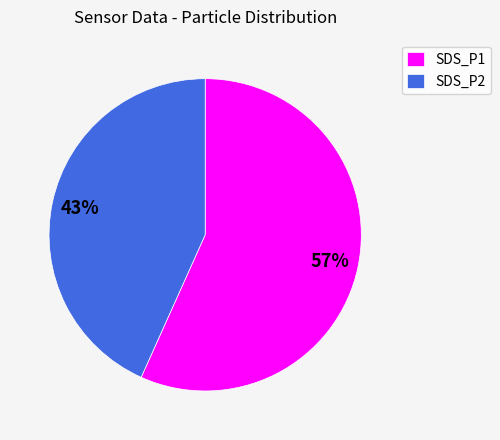

What percentage is the SDS_P1 slice, to the nearest percent?

57%